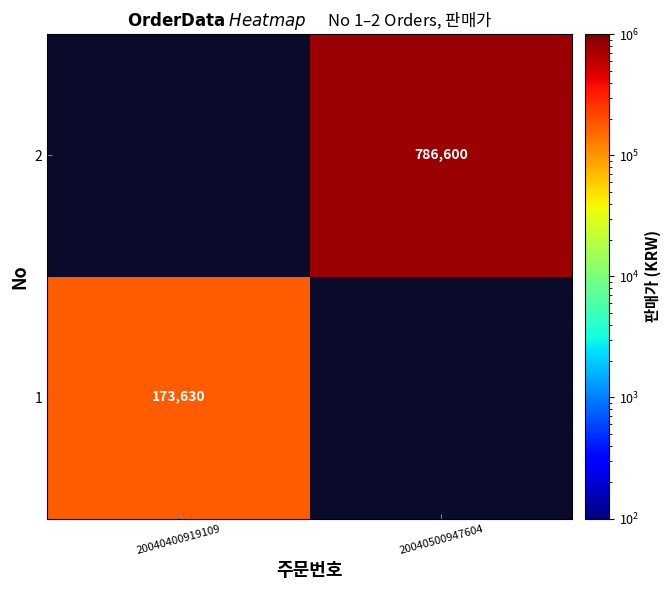

True or false: 2 has a value of 1024700 at 20040500947604.

False